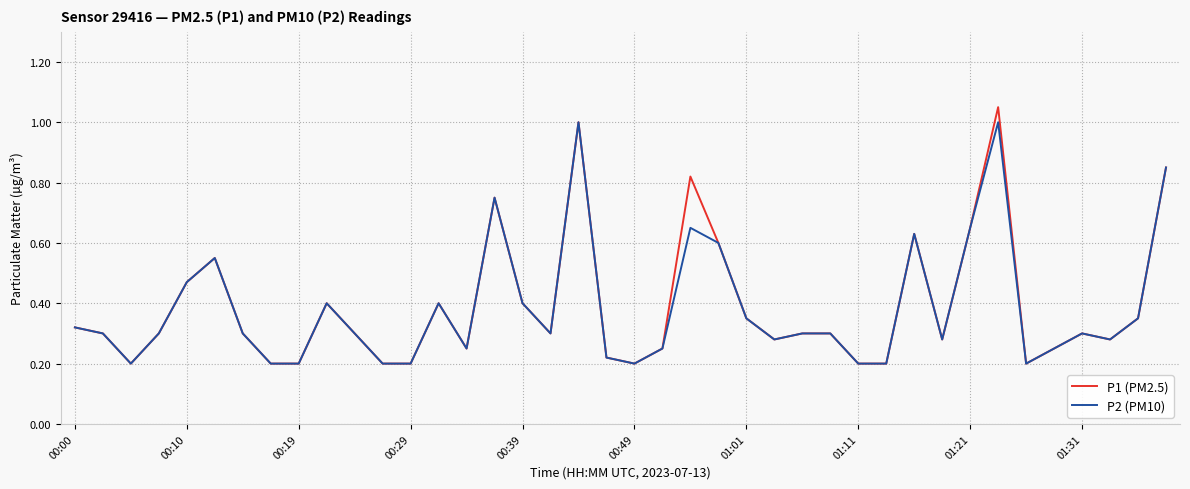

Which series has the widest spread of values?

P1 (PM2.5)